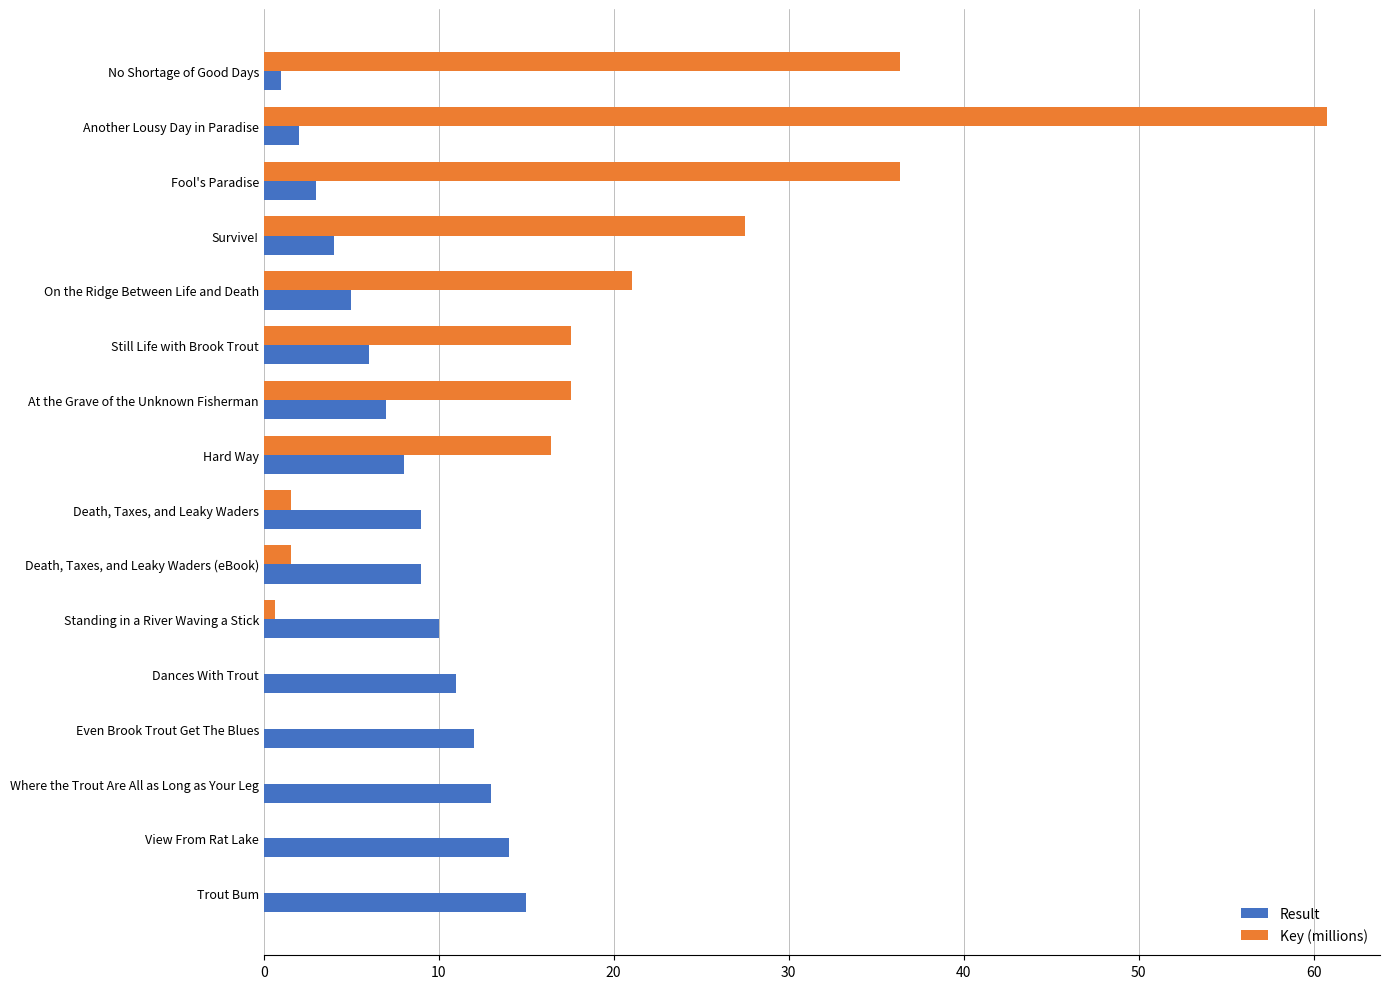

What is the sum of the Key (millions) values at Fool's Paradise and Hard Way?

52.8